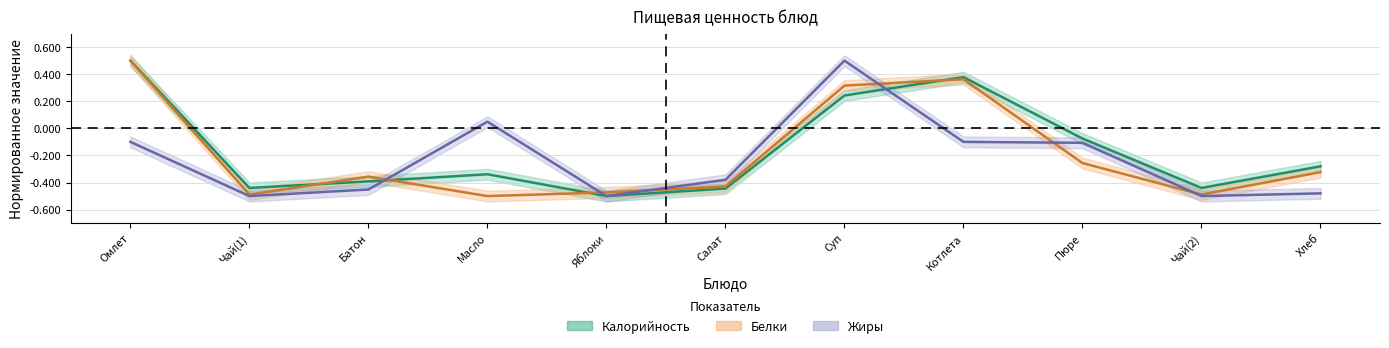

How many data points in Калорийность are less than 0?

8